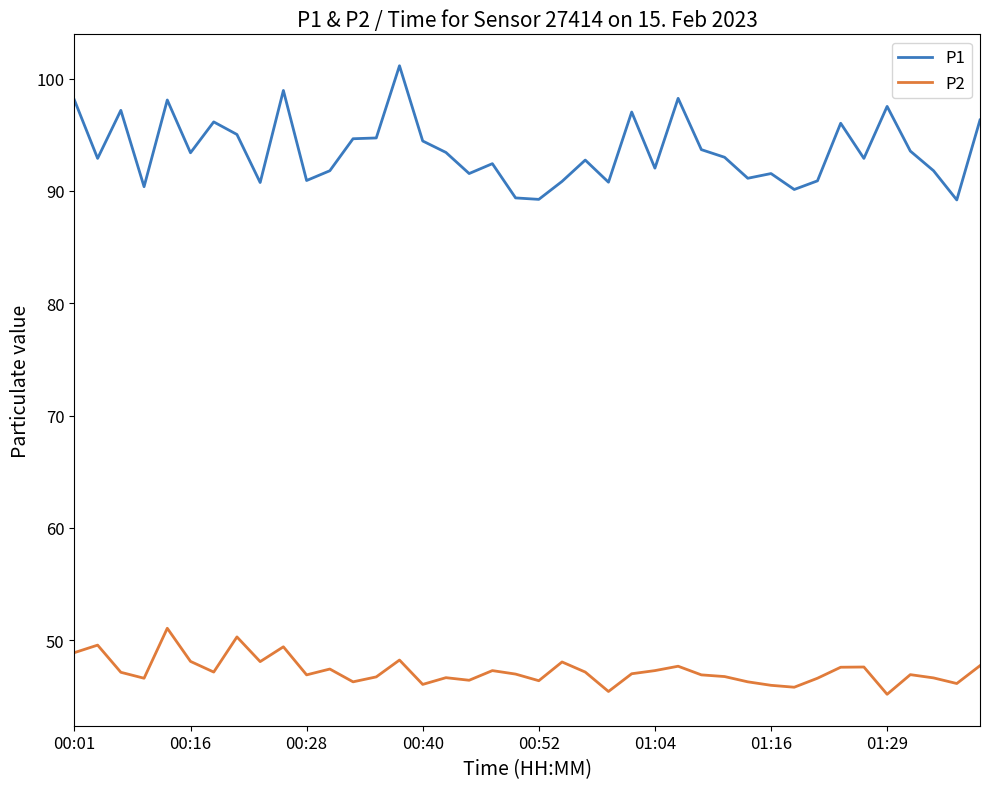

What is the smallest value displayed?

45.2